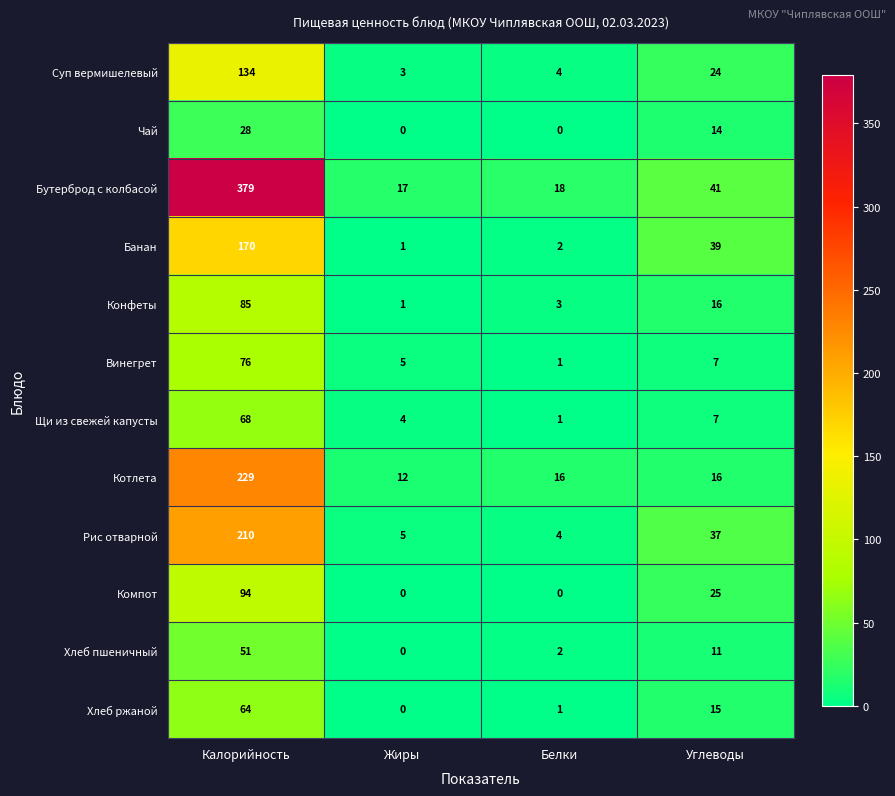

Which category has the lowest value in the Конфеты series?

Жиры